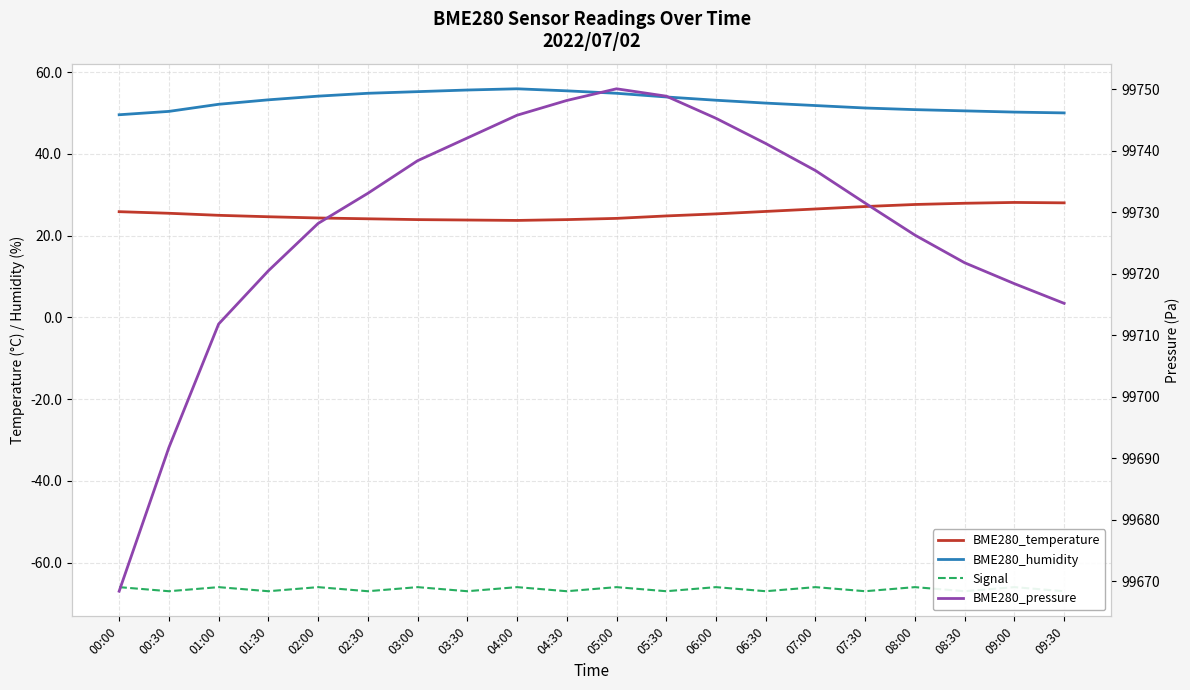

The Signal series shows -67.0 at 05:30. True or false?

True